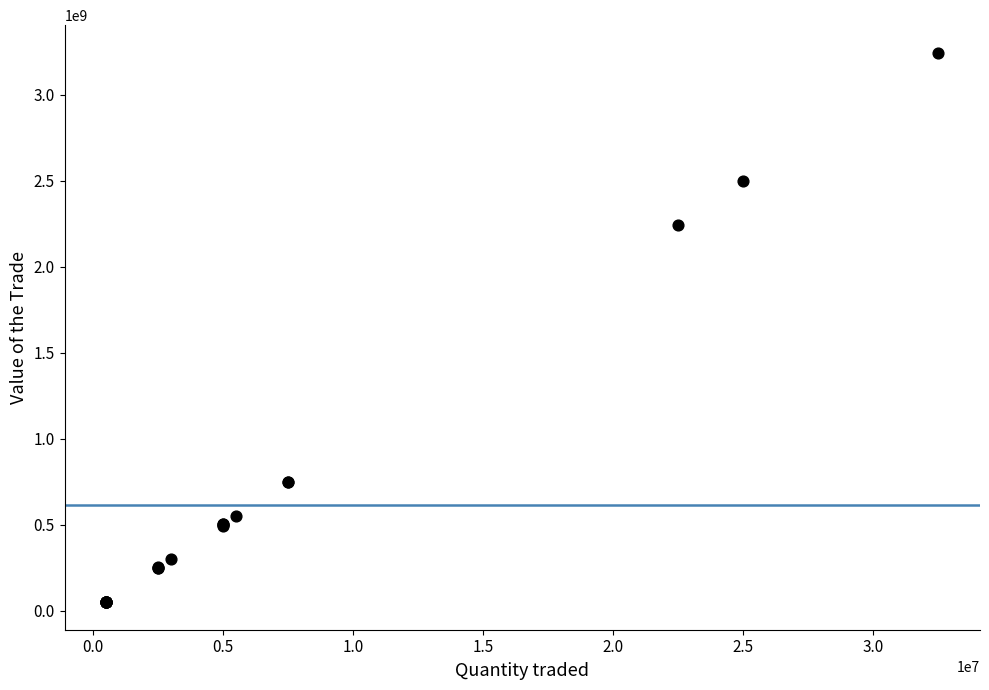

What Y value in the scatter plot is closest to 1647269625?

2241648000